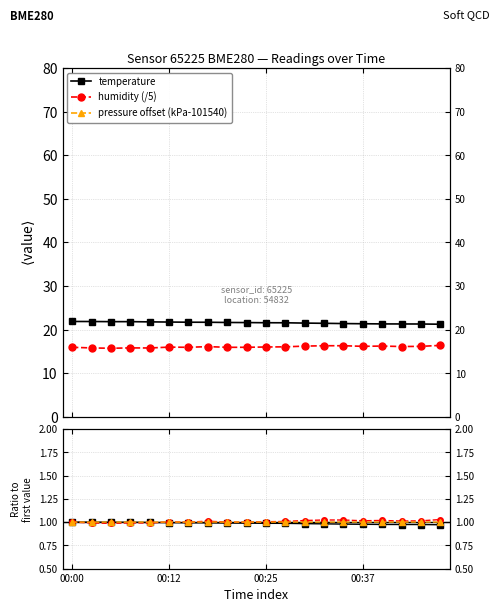

In humidity, how many points are lower than both neighbors (excluding endpoints)?

6